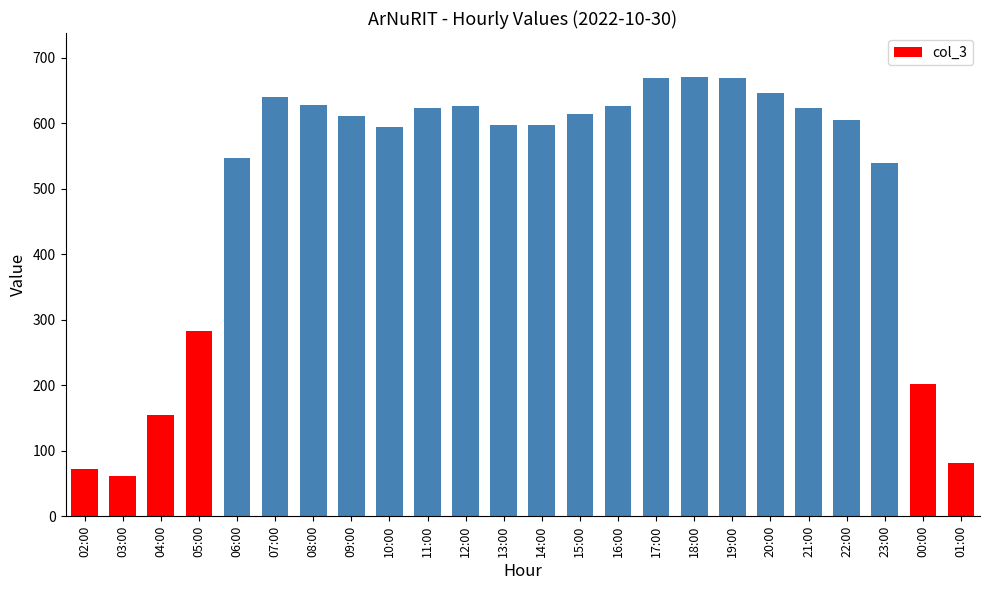

How many values are below 612?

12